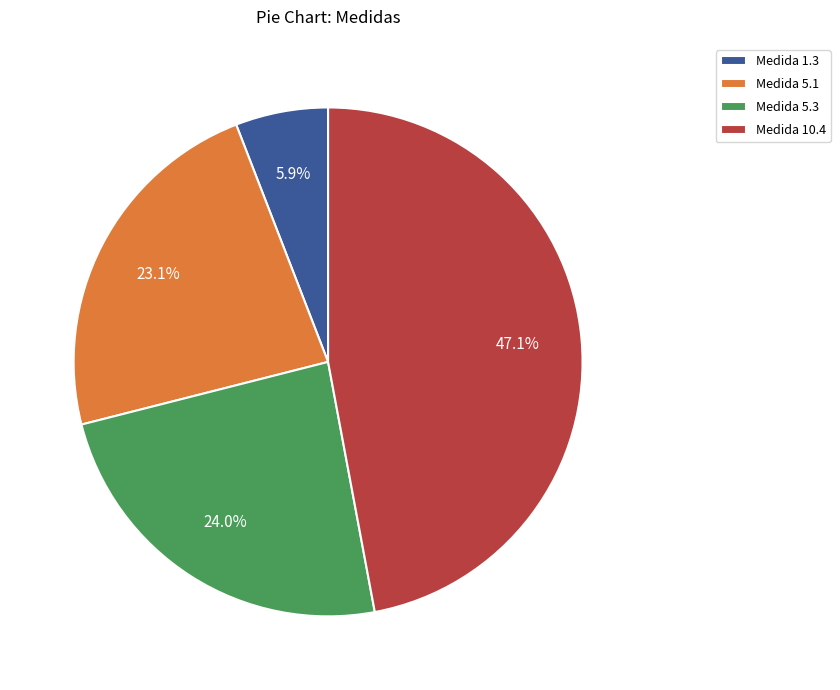

Does any single category account for the majority?

No